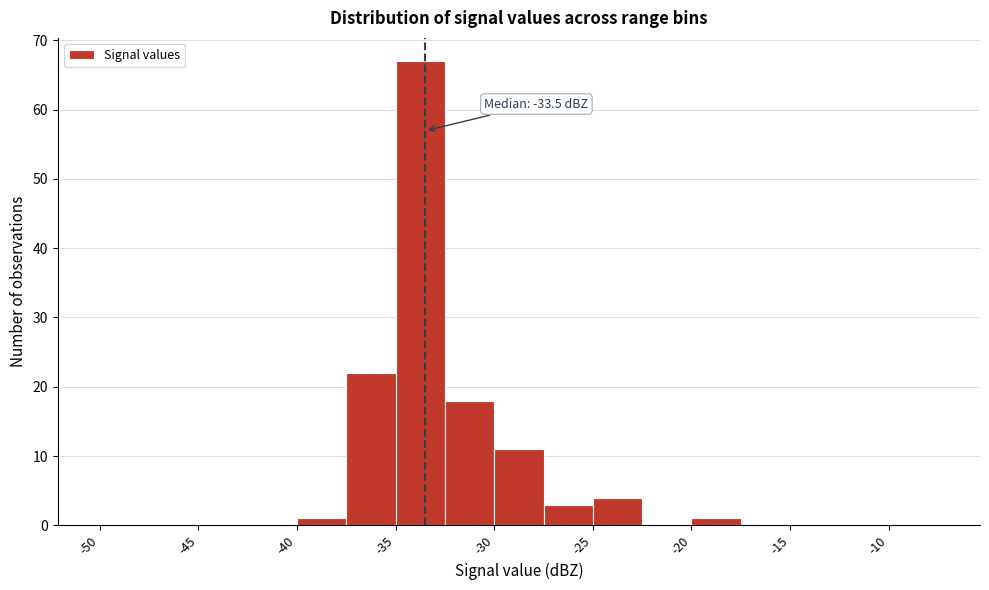

Which range on the x-axis has the tallest bar?

-35.0 to -32.5